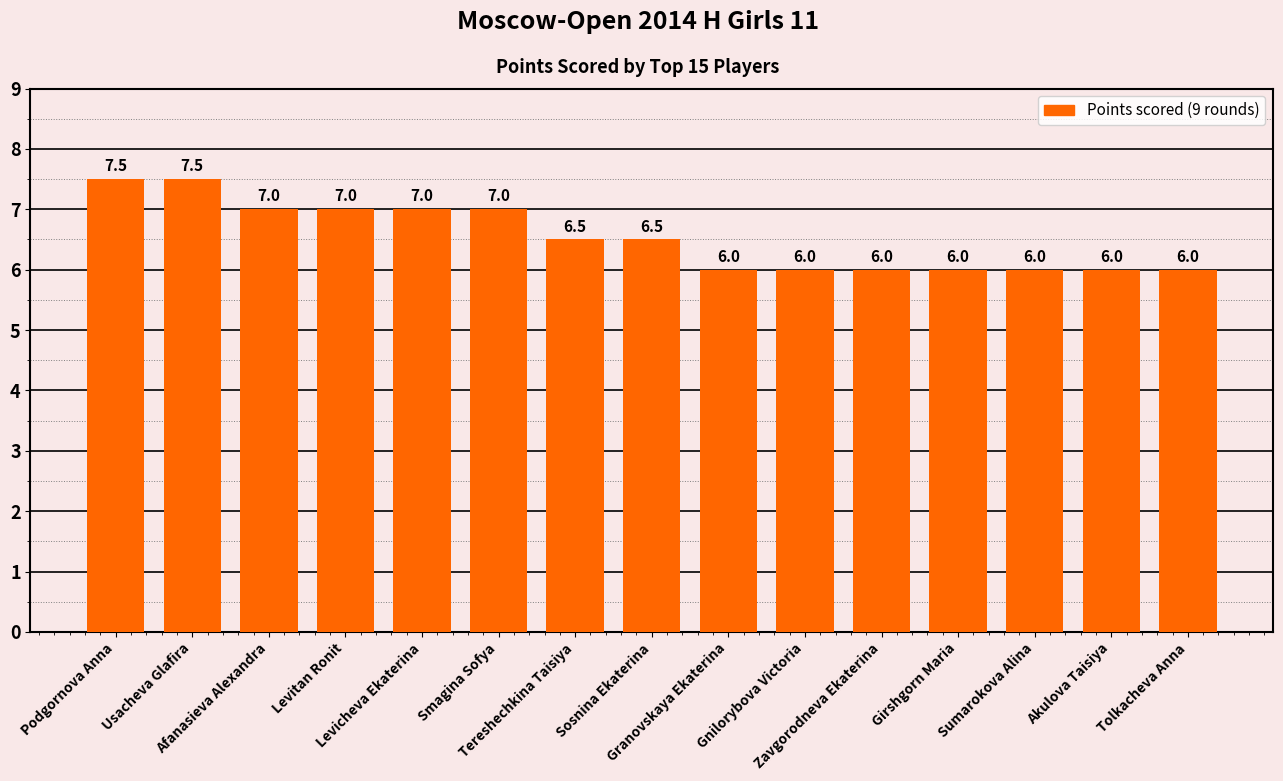

What is the greatest value displayed?

7.5